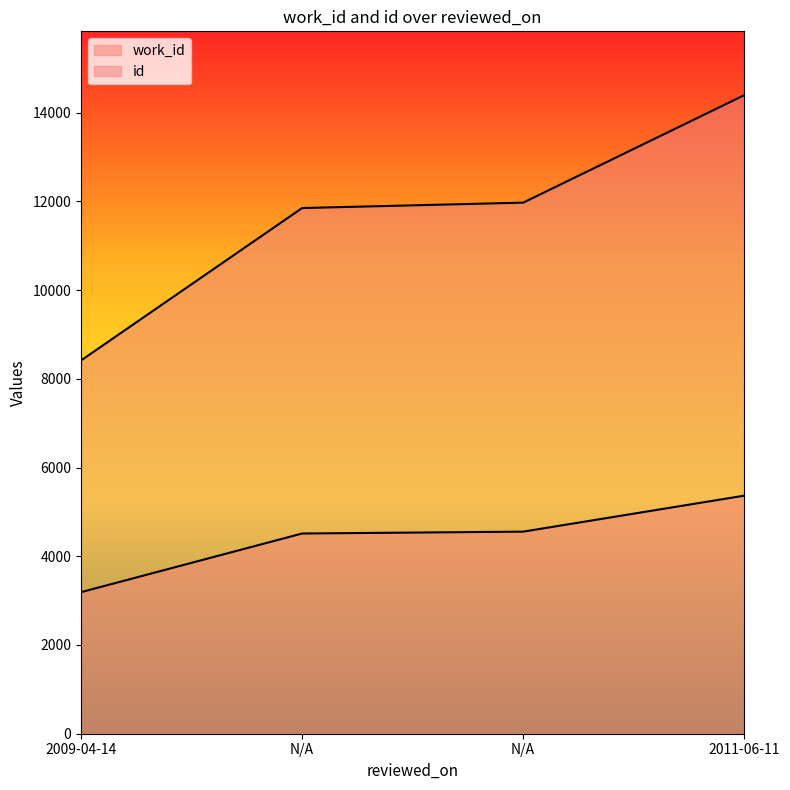

How many values in the id series exceed 11971?

1